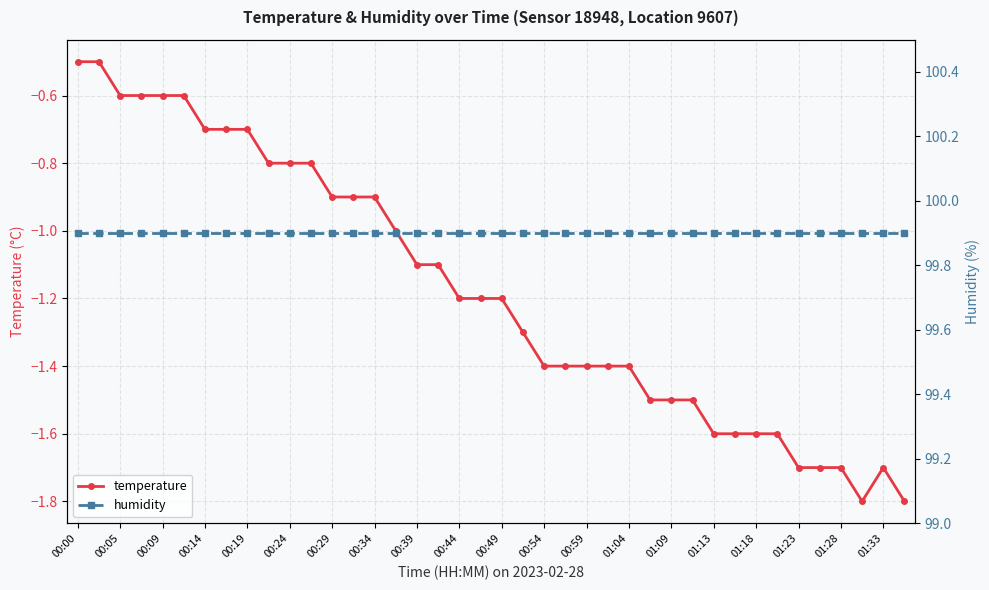

Is it true that temperature equals -0.3 at 00:05?

False